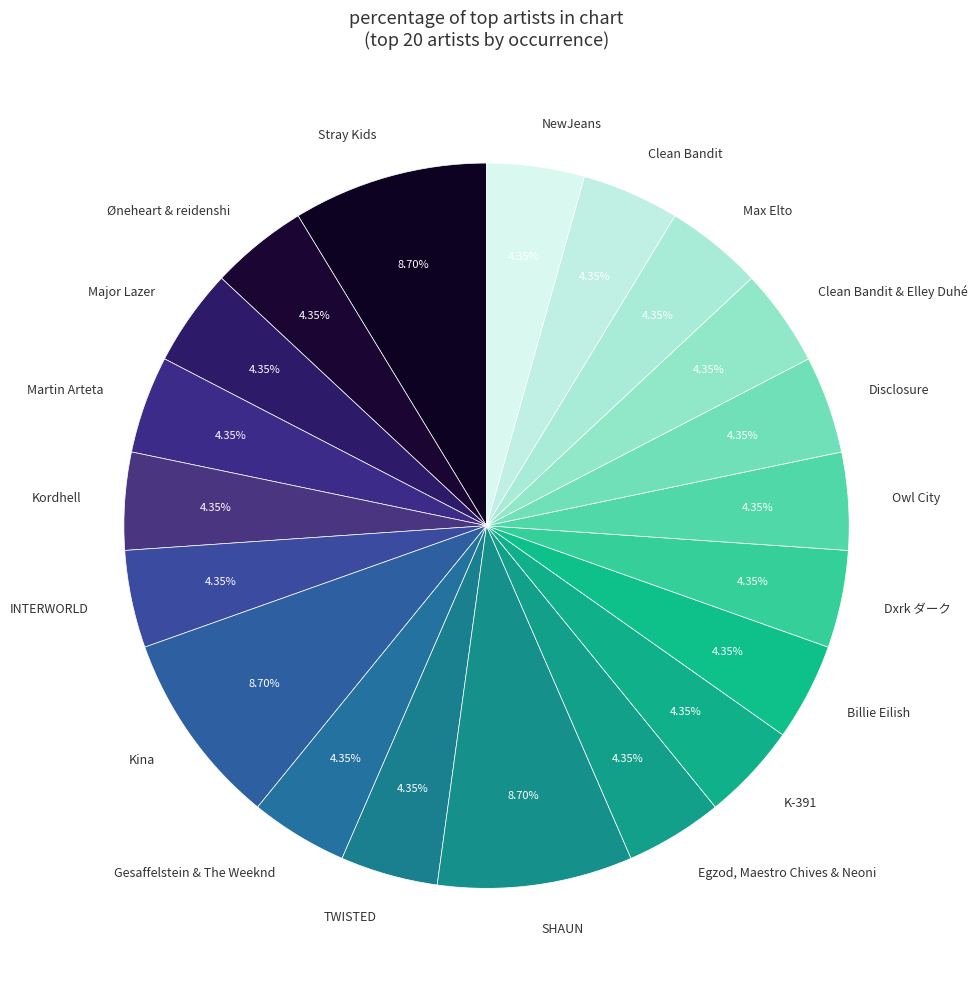

Is the sum of Clean Bandit and TWISTED greater than half?

No